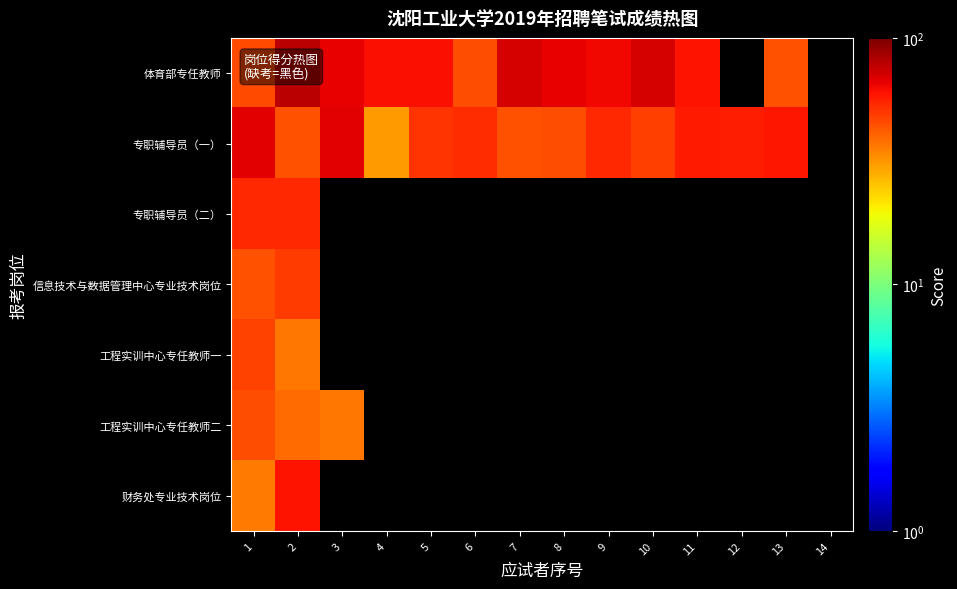

The value of 体育部专任教师 at 6 is 45.0. True or false?

True